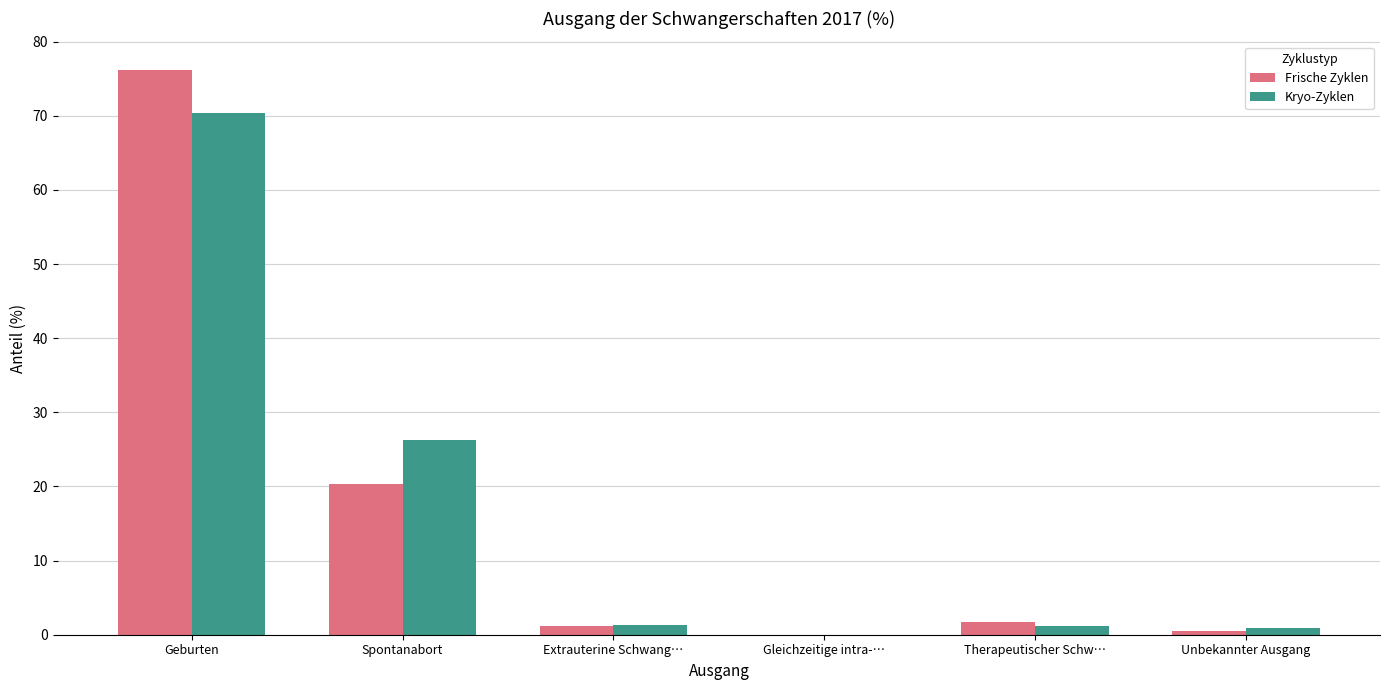

What is the sum of all Frische Zyklen values?

100.0